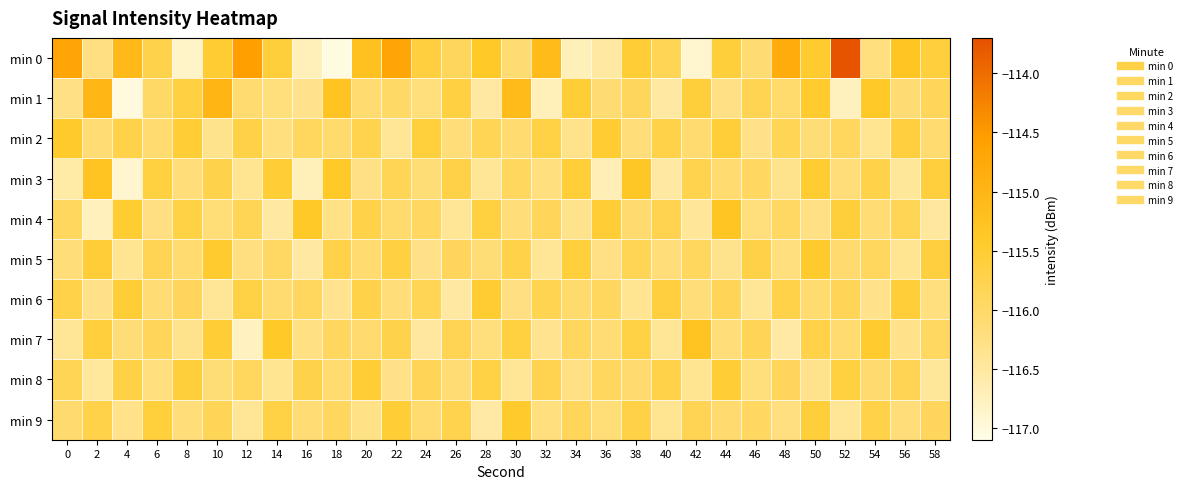

At which category is the sum across all series the highest?

50